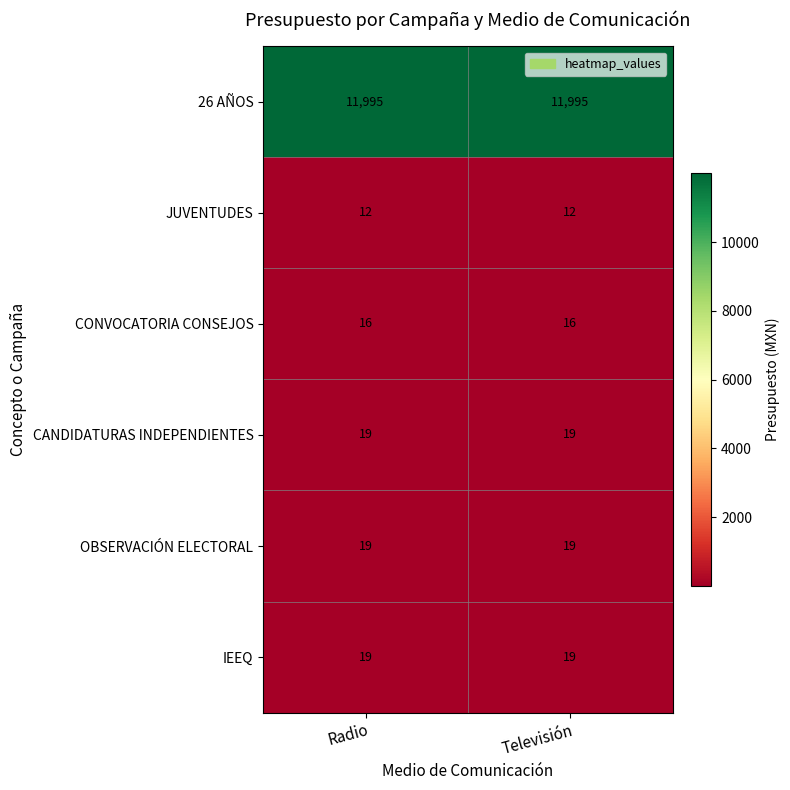

What is the minimum value shown in the chart?

12